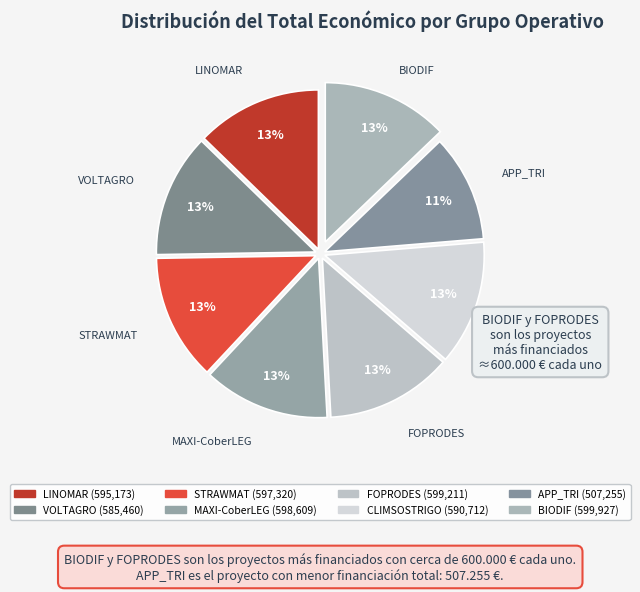

To the nearest percent, what percentage of the pie is BIODIF?

13%